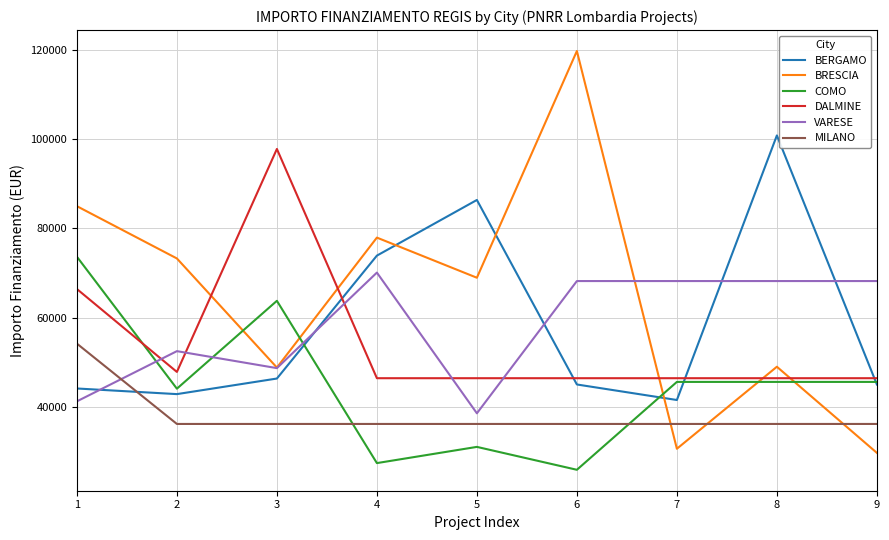

Is the value of MILANO at 5 greater than the value of DALMINE at 6?

No